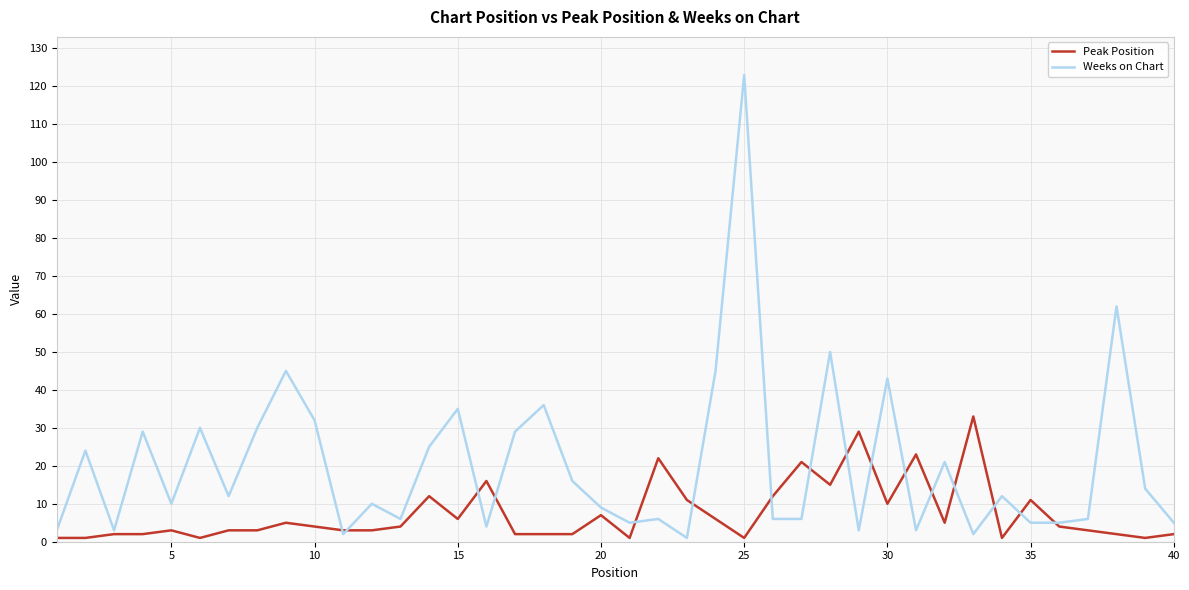

Rank the series by their average value, from highest to lowest.

Weeks on Chart, Peak Position